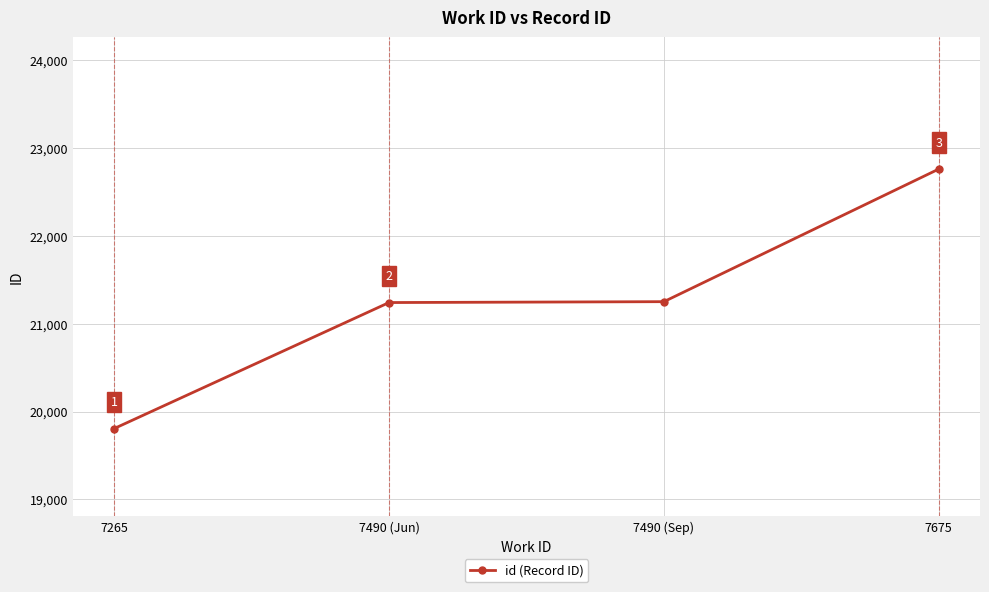

What is the sum of all values?

85059